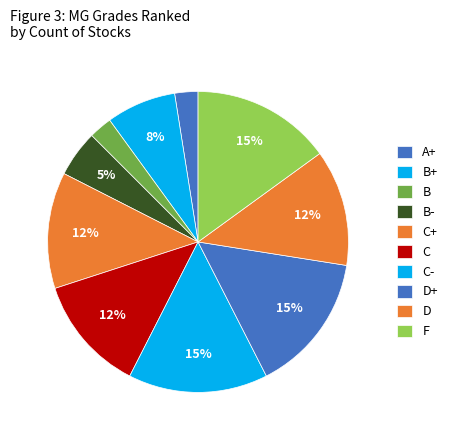

Is it true that F is 12% of the pie?

False